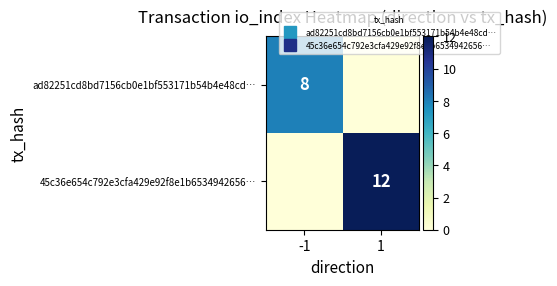

How many values in 45c36e654c792e3cfa429e92f8e1b6534942656… are above zero?

1